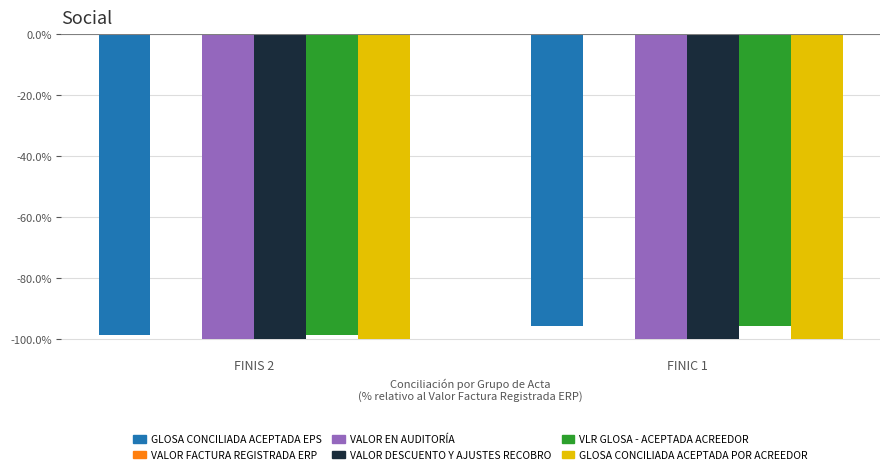

Is it true that GLOSA CONCILIADA ACEPTADA EPS equals -38.6 at FINIS 2?

False